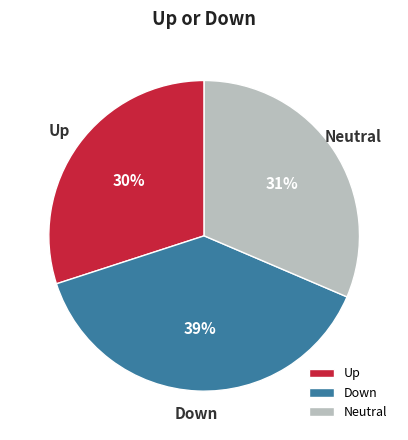

How many slices are in this pie chart?

3